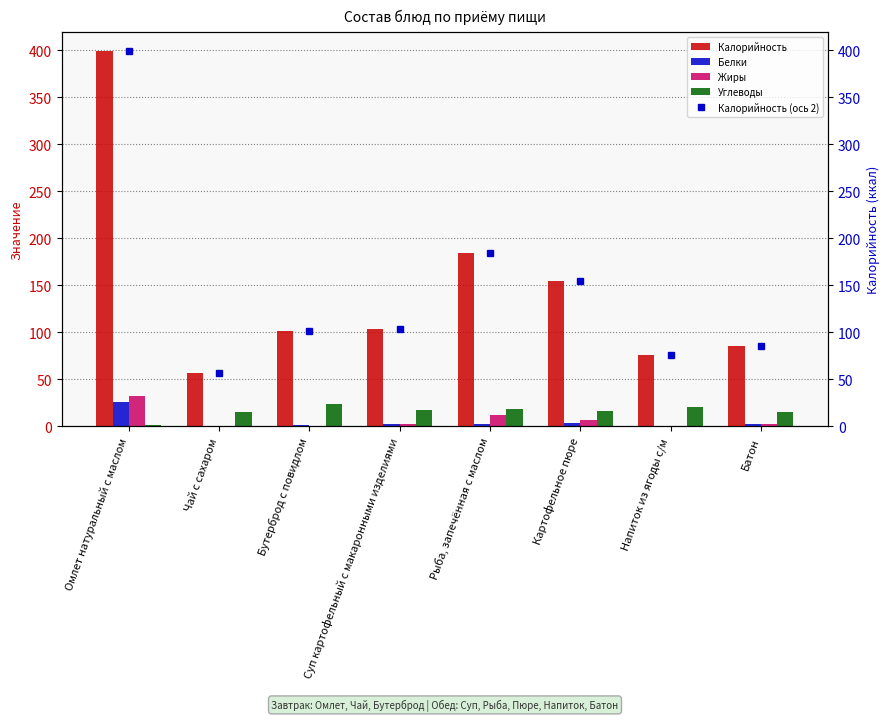

What is the approximate value of Жиры at Картофельное пюре?

7.1